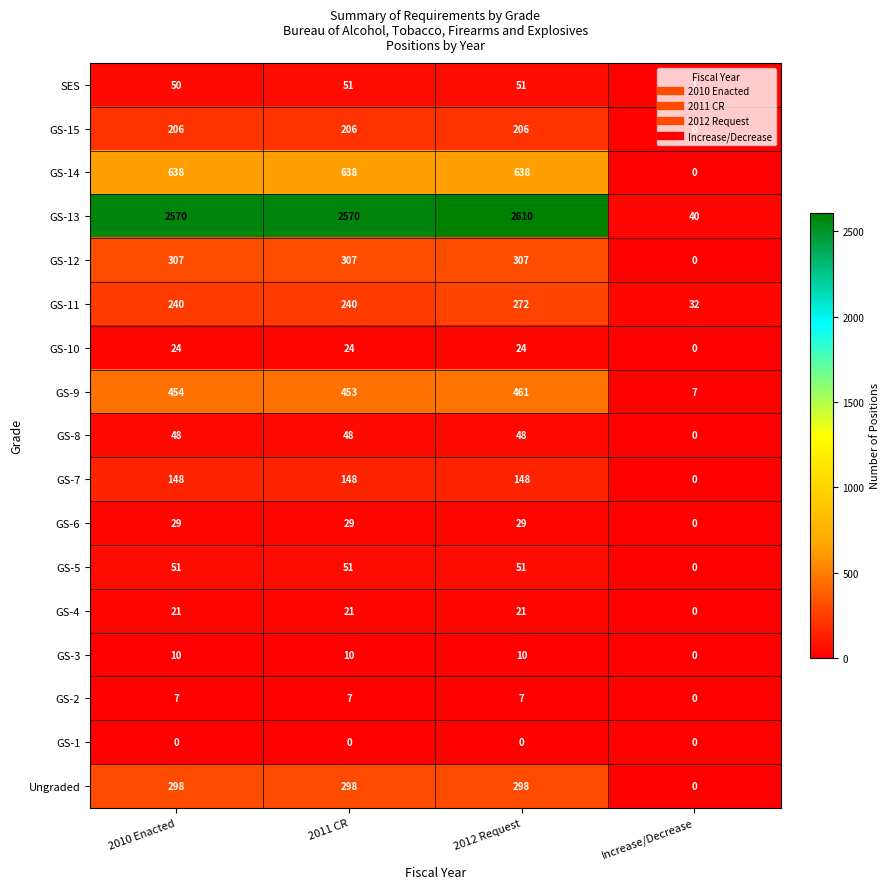

At which category is the sum across all series the highest?

2012 Request